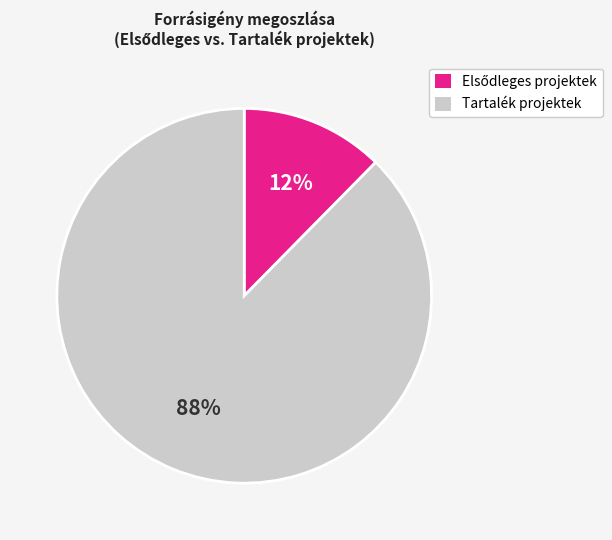

Does any single category account for the majority?

Yes